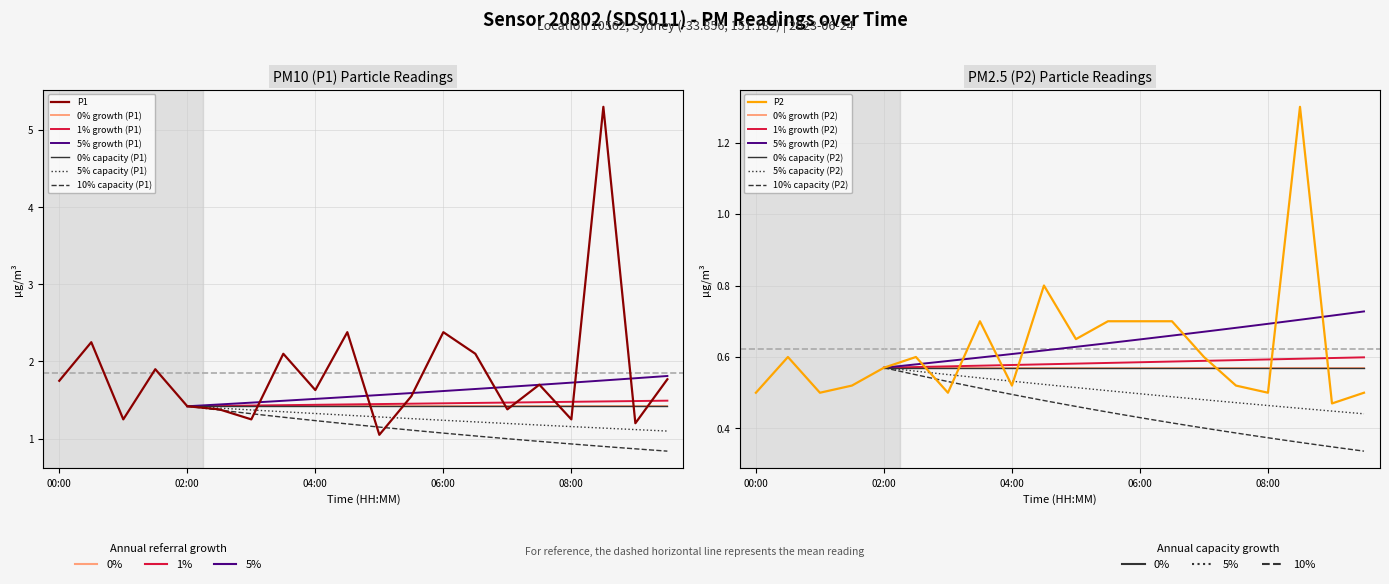

Reading right to left, transcribe all the data shown in this chart.

P1: 09:30=1.8	09:00=1.2	08:30=5.3	08:00=1.2	07:30=1.7	07:00=1.4	06:30=2.1	06:00=2.4	05:30=1.6	05:00=1.1	04:30=2.4	04:00=1.6	03:30=2.1	03:00=1.2	02:30=1.4	02:00=1.4	01:30=1.9	01:00=1.2	00:30=2.2	00:00=1.8
P2: 09:30=0.5	09:00=0.5	08:30=1.3	08:00=0.5	07:30=0.5	07:00=0.6	06:30=0.7	06:00=0.7	05:30=0.7	05:00=0.7	04:30=0.8	04:00=0.5	03:30=0.7	03:00=0.5	02:30=0.6	02:00=0.6	01:30=0.5	01:00=0.5	00:30=0.6	00:00=0.5